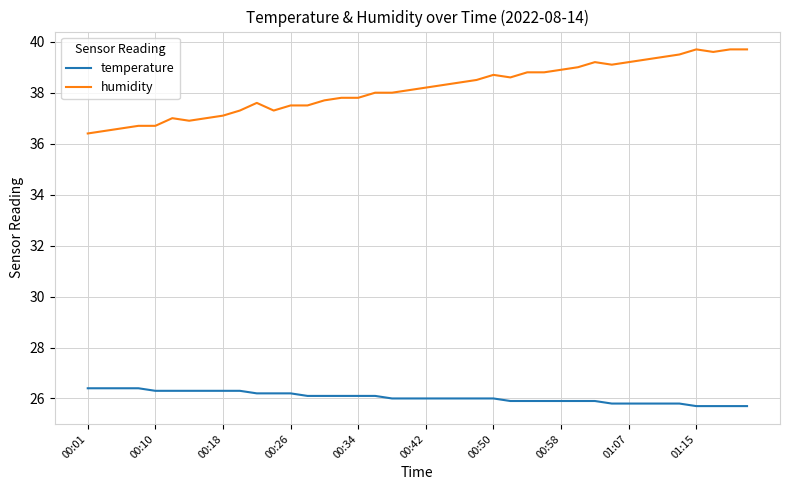

List the series in order of their overall mean, lowest first.

temperature, humidity